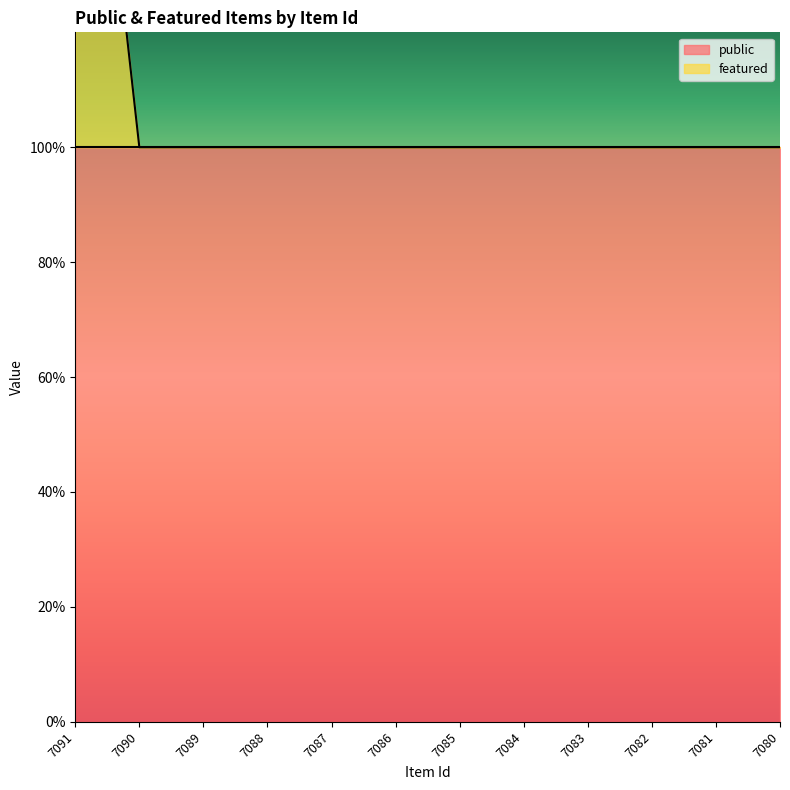

Read the value at 7087.

1